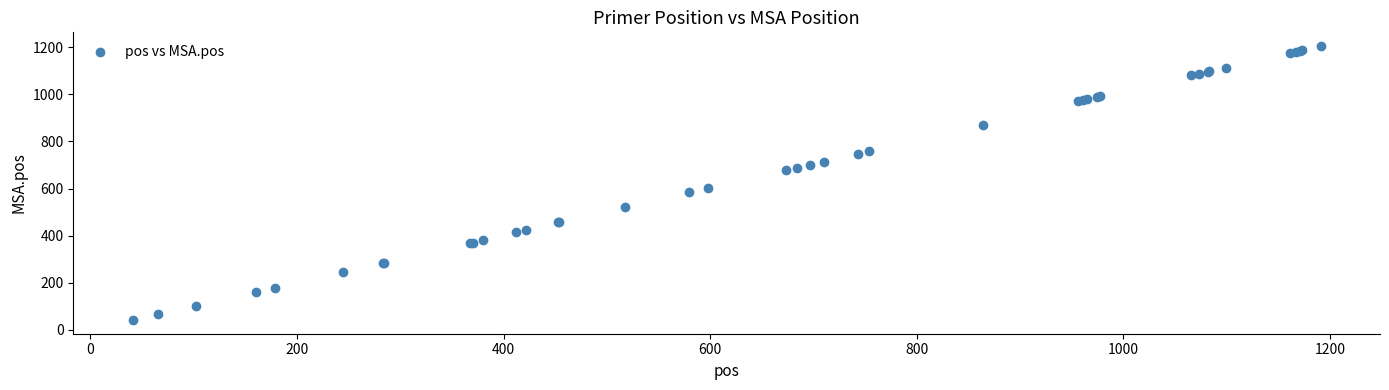

What Y value in the scatter plot is closest to 623?

602